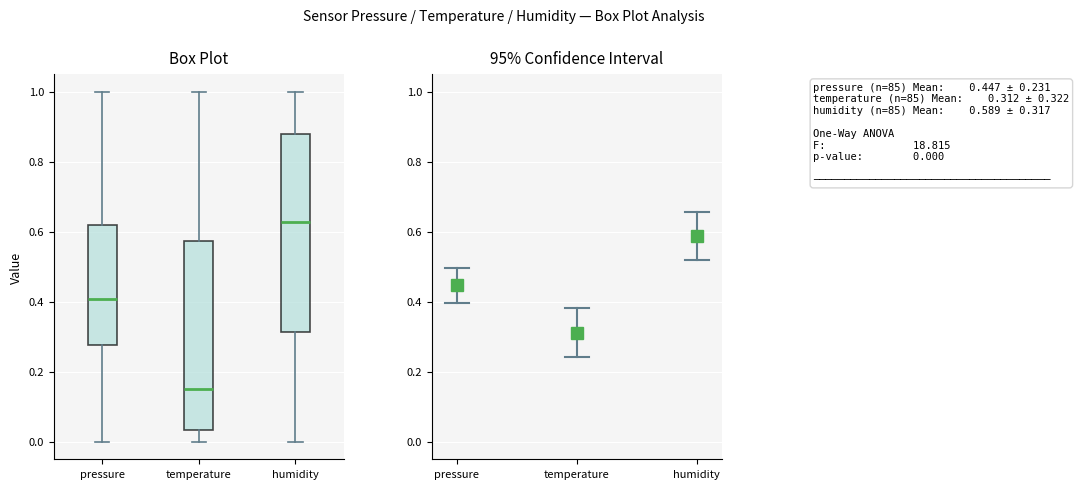

Reading left to right, transcribe this box plot: for each box, give where its median line is, the range the box spans, and where its two whiskers end, as read against the y-axis. The values are not printed on the chart, so give them approximately, as read against the axis.

pressure: median 0.40, box 0.28 to 0.62, whiskers 0.00 to 1.00
temperature: median 0.16, box 0.04 to 0.58, whiskers 0.00 to 1.00
humidity: median 0.62, box 0.32 to 0.88, whiskers 0.00 to 1.00